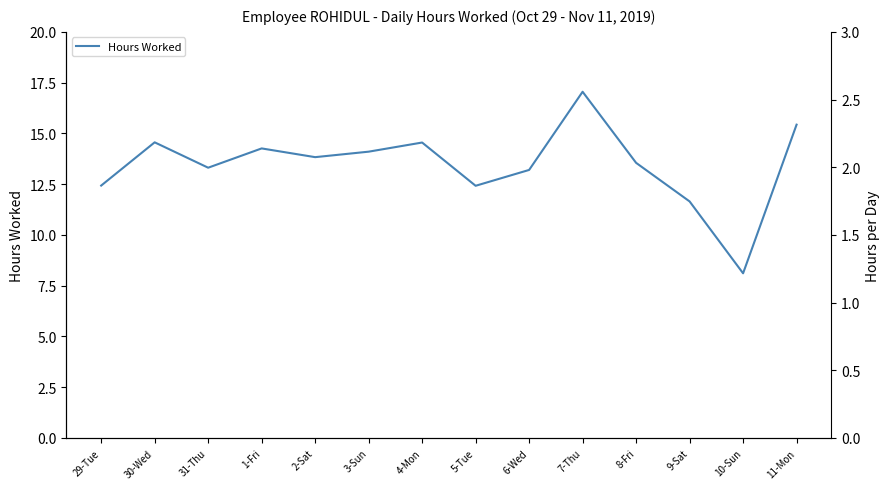

How many points are higher than both their immediate neighbors (excluding endpoints)?

4